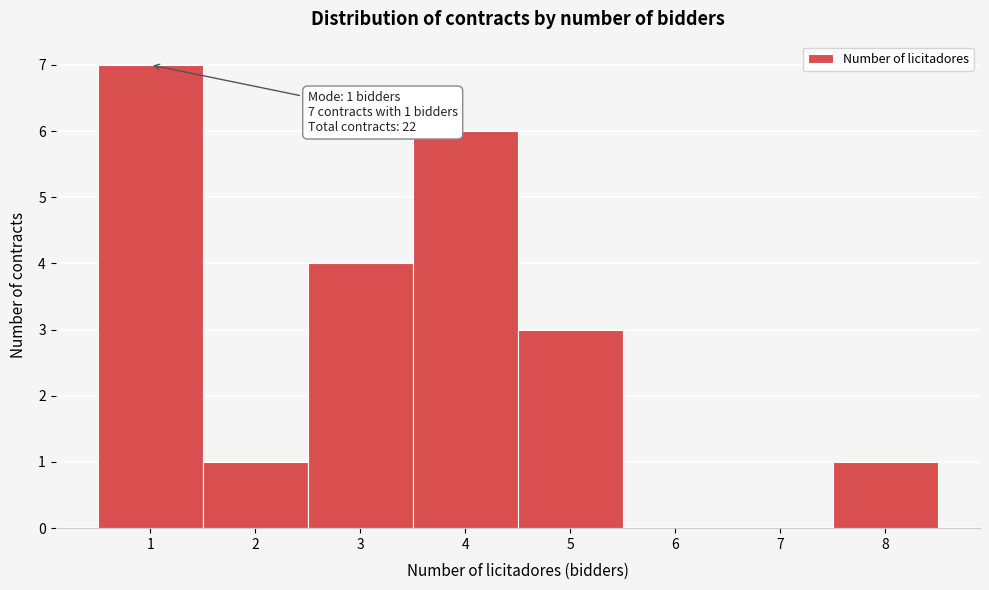

Which range on the x-axis has the tallest bar?

0.5 to 1.5